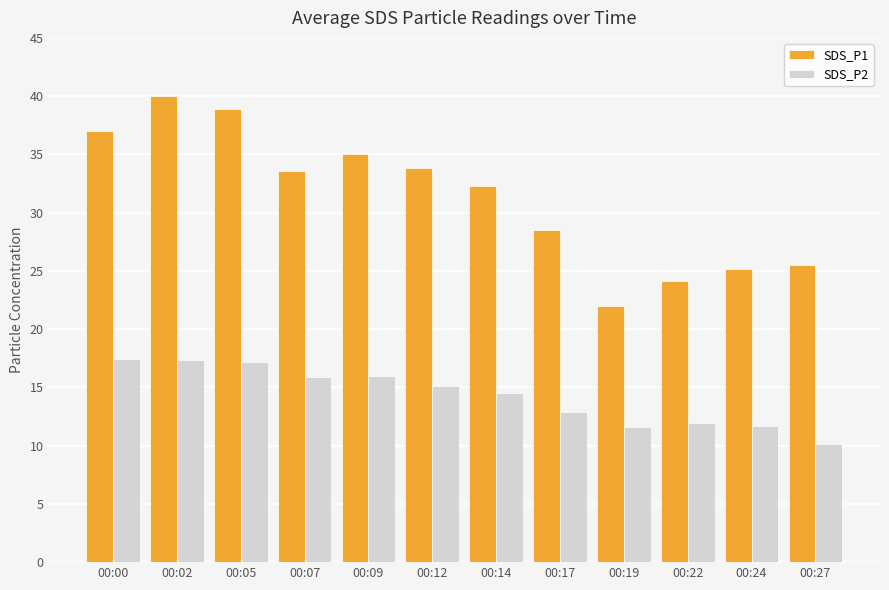

What is the sum of the SDS_P2 values at 00:00 and 00:02?

34.8